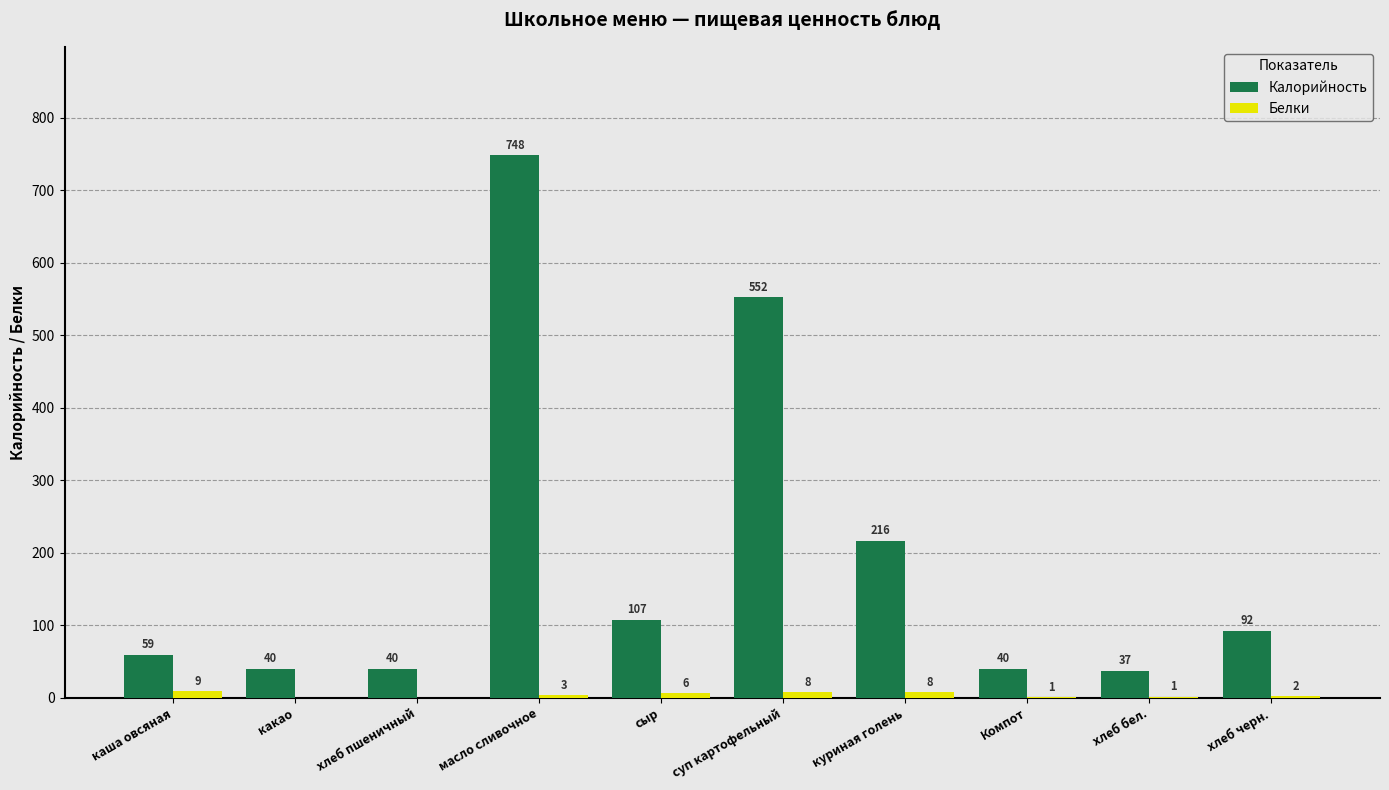

What is the greatest value displayed?

748.0